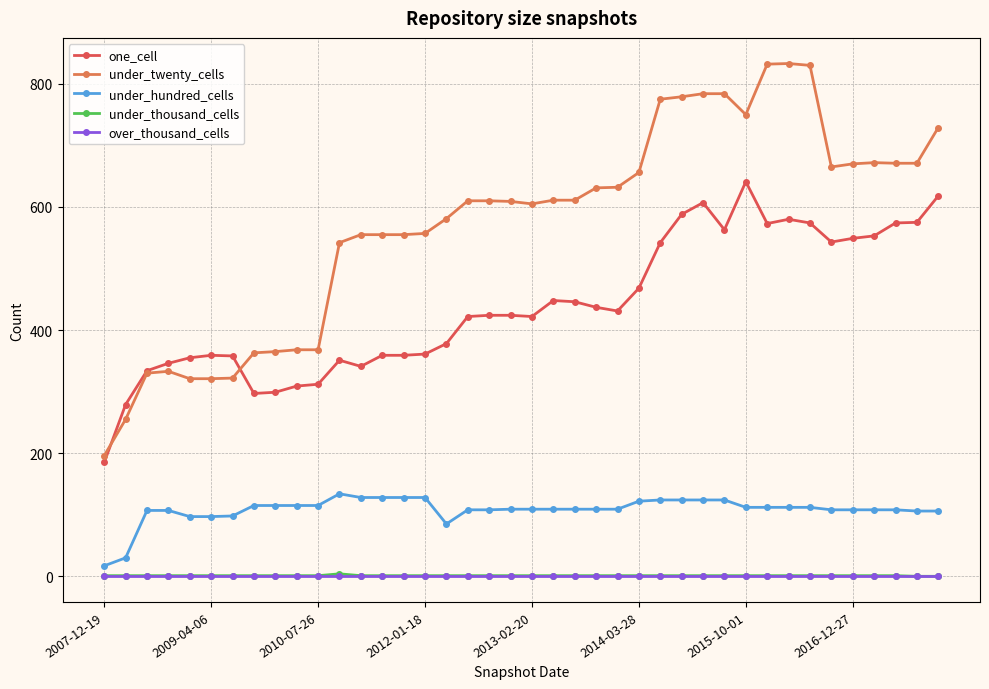

Which series has the largest total across all categories?

under_twenty_cells